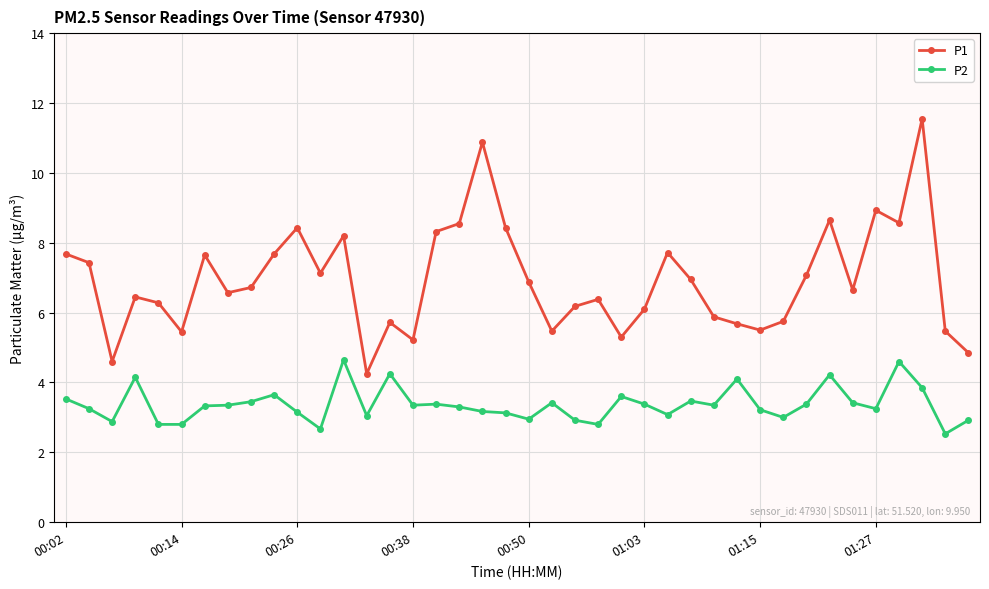

Which series has the largest total across all categories?

P1